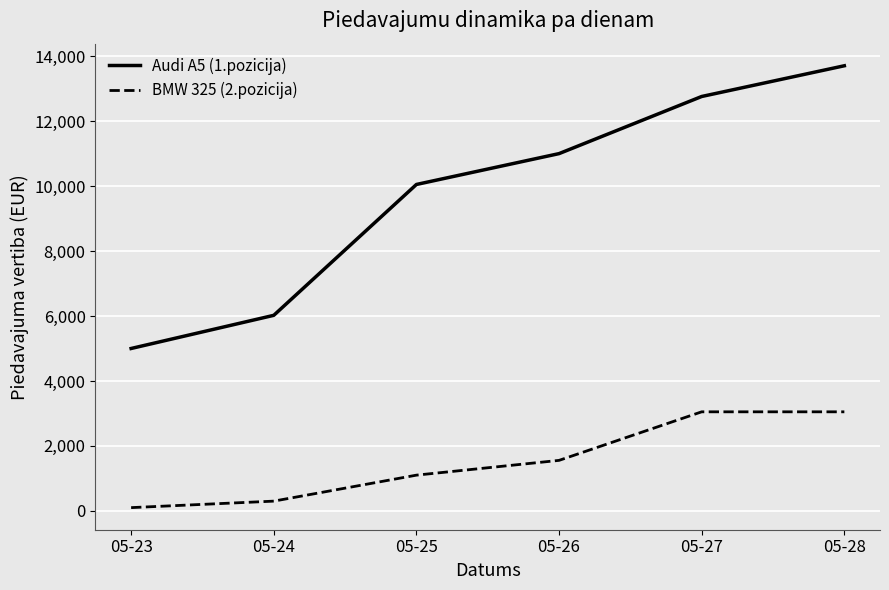

The value of Audi A5 (1.pozicija) at 05-27 is 12759. True or false?

True